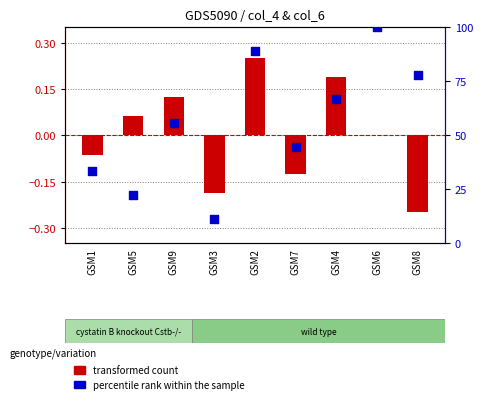

What is the change in value from GSM5 to GSM2?

+66.7